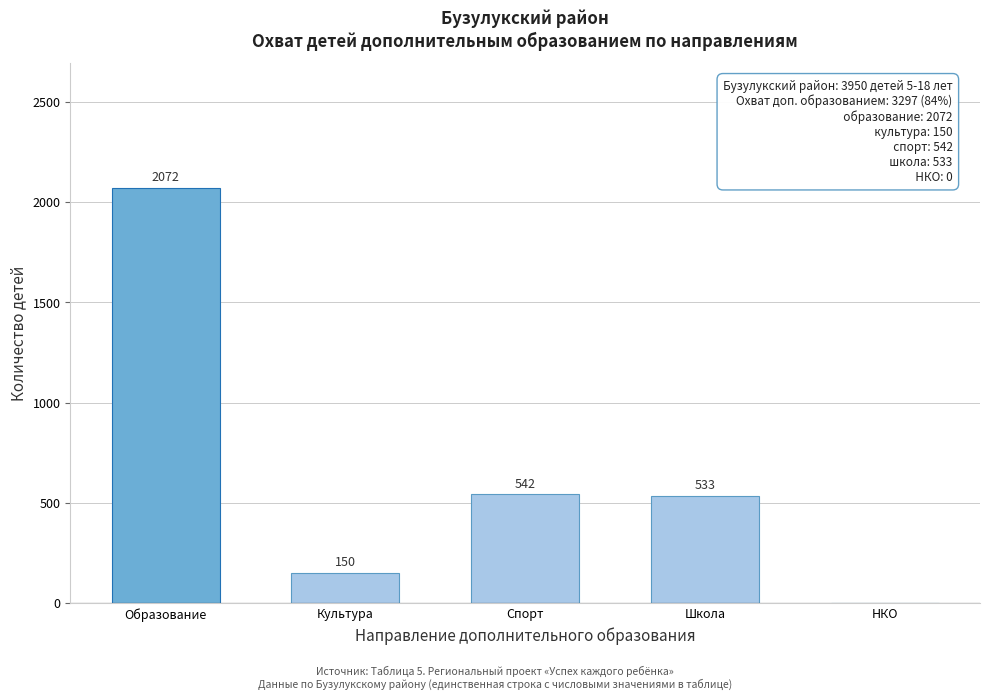

Reading left to right, what are all the values shown in this chart?

Образование=2072	Культура=150	Спорт=542	Школа=533	НКО=0